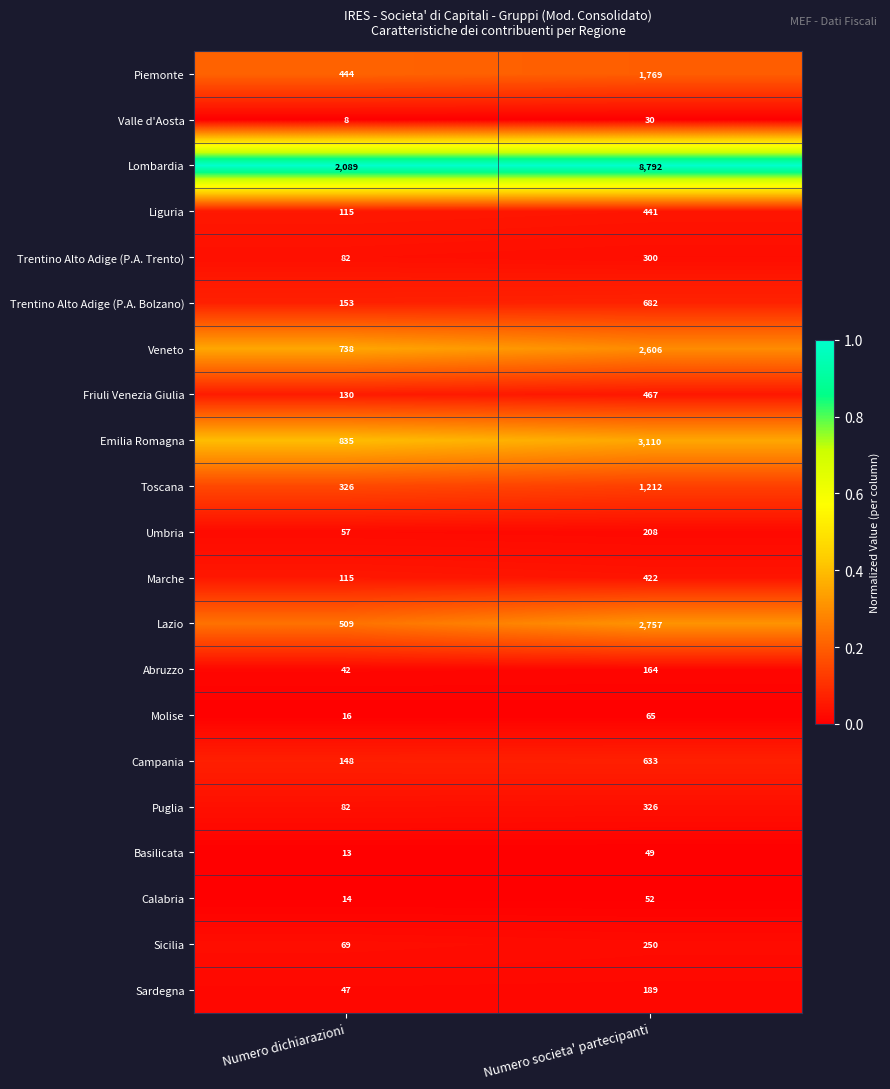

At Numero societa' partecipanti, list the series in order from smallest to largest.

Valle d'Aosta, Basilicata, Calabria, Molise, Abruzzo, Sardegna, Umbria, Sicilia, Trentino Alto Adige (P.A. Trento), Puglia, Marche, Liguria, Friuli Venezia Giulia, Campania, Trentino Alto Adige (P.A. Bolzano), Toscana, Piemonte, Veneto, Lazio, Emilia Romagna, Lombardia